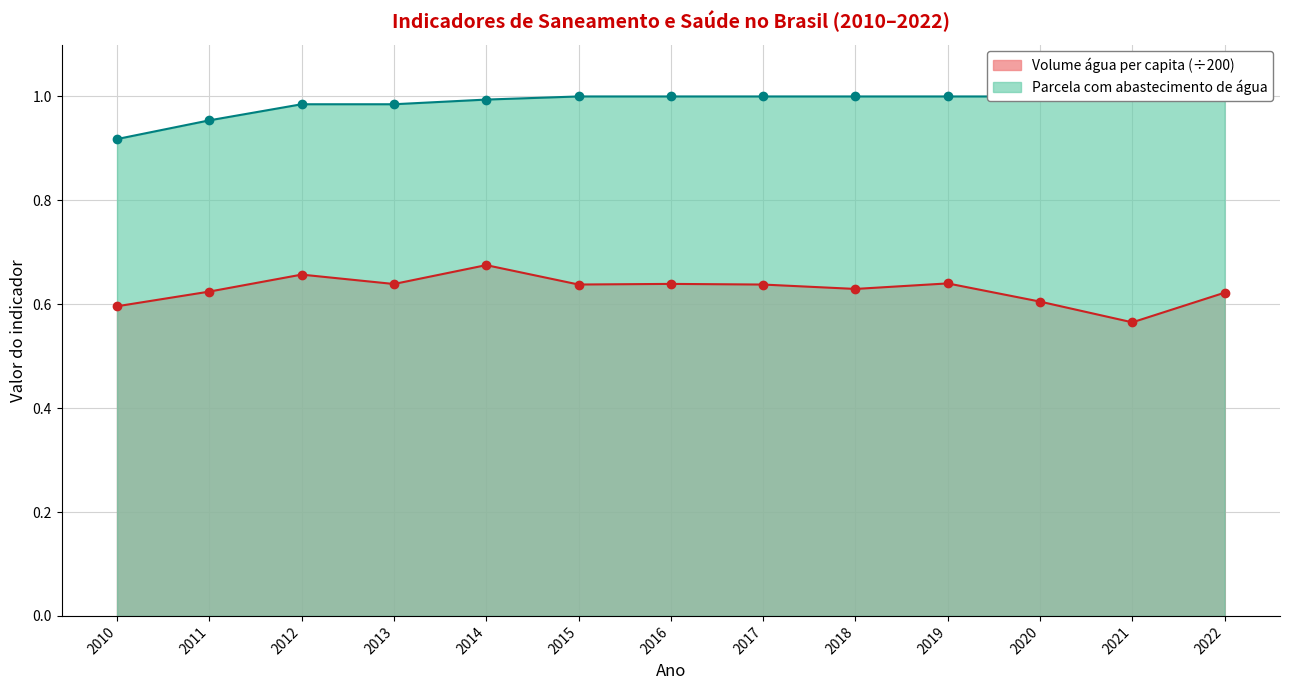

At which label does Volume água per capita (÷200) reach its minimum?

2021